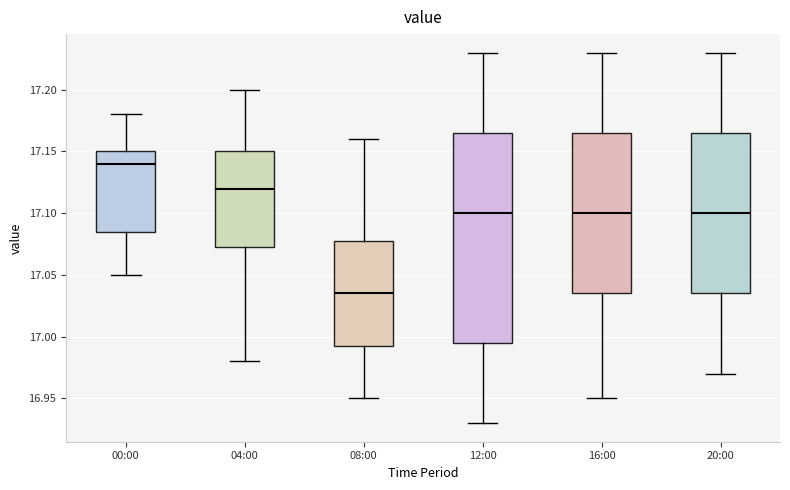

Comparing the boxes themselves (not the whiskers), which one is the tallest?

12:00